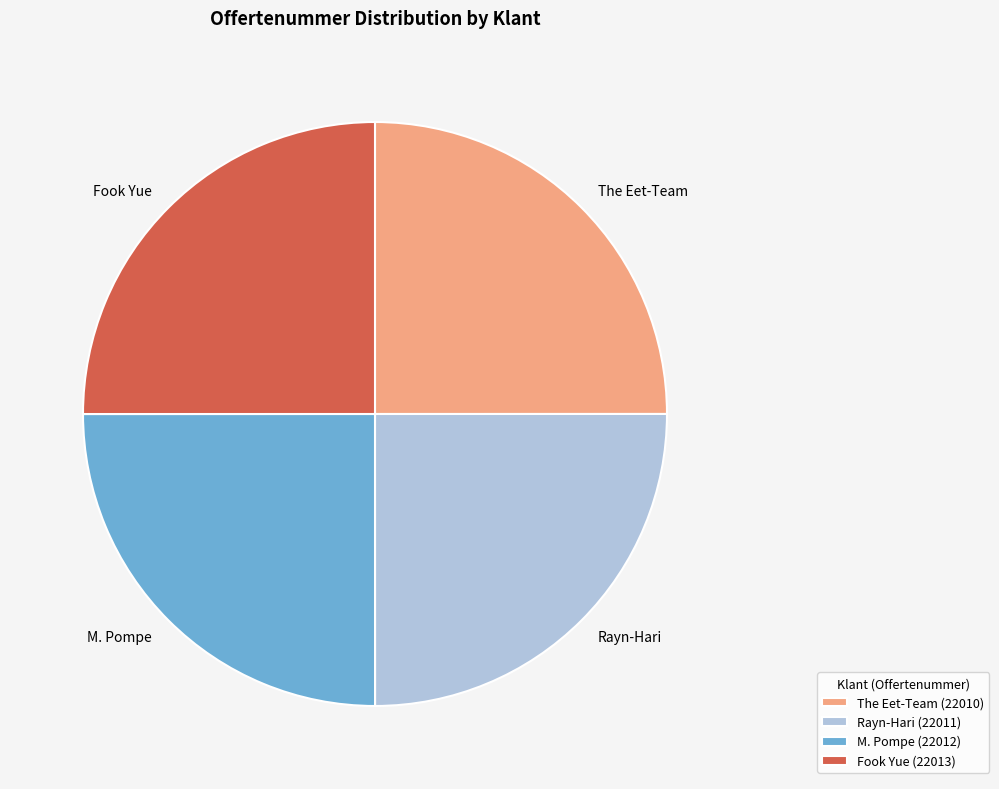

The Rayn-Hari slice represents 18% of the pie. True or false?

False